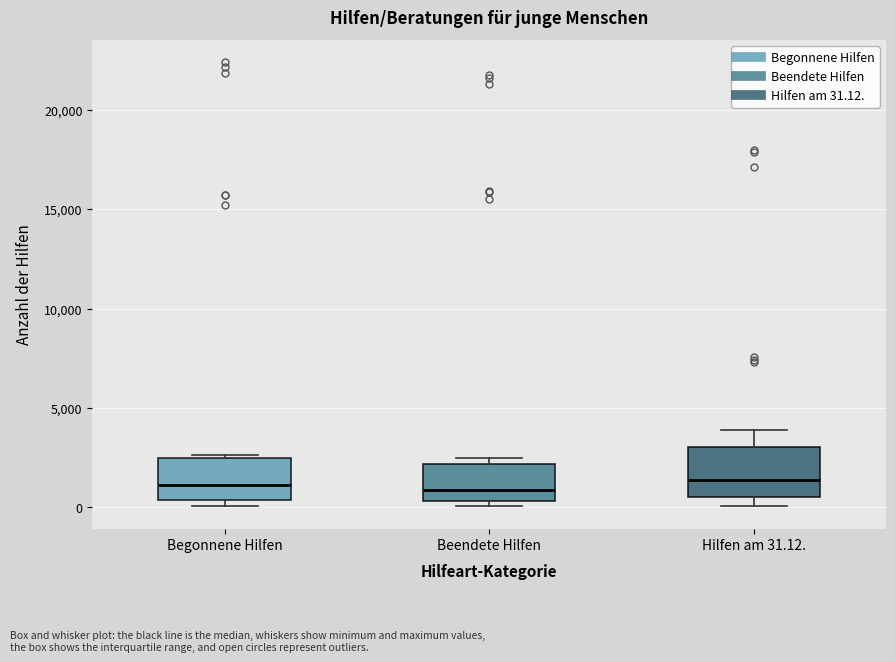

Reading left to right, read every box against the y-axis: the position of its median line, the range the box covers, and the ends of its whiskers. The values are not printed on the chart, so give them approximately, as read against the axis.

Begonnene Hilfen: median 1000, box 500 to 2500, whiskers 0 to 2500 (just above the box's upper edge)
Beendete Hilfen: median 1000, box 500 to 2000, whiskers 0 to 2500
Hilfen am 31.12.: median 1500, box 500 to 3000, whiskers 0 to 4000